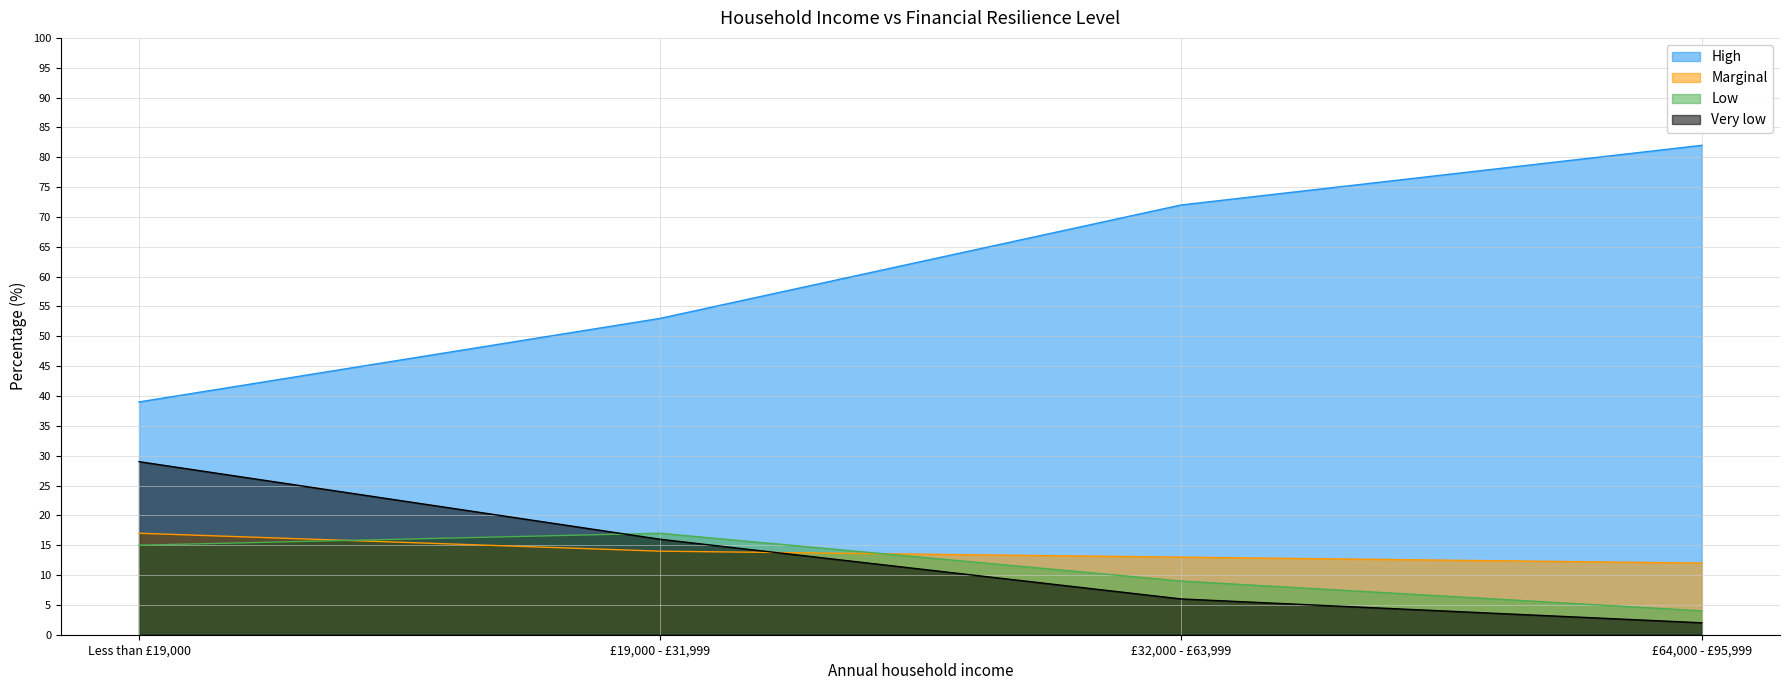

What is the value of the Very low point at the 3rd from the left?

6